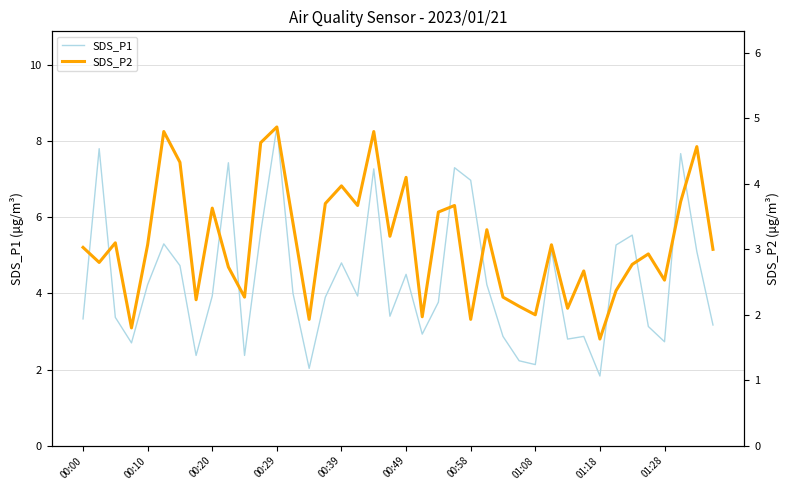

List the labels in order of SDS_P1 value, smallest first.

32, 14, 28, 27, 01:08, 10, 00:29, 36, 30, 26, 31, 21, 35, 39, 00:00, 00:20, 19, 22, 15, 01:18, 17, 13, 00:39, 25, 20, 00:58, 16, 38, 29, 33, 00:49, 34, 11, 24, 18, 23, 01:28, 37, 00:10, 12